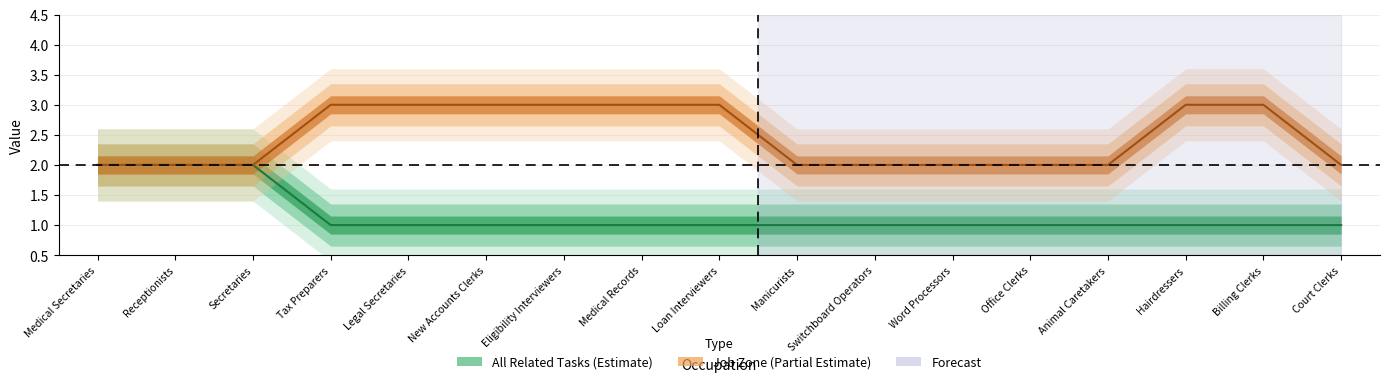

Reading left to right, what are all the values shown in this chart?

All Related Tasks: Medical Secretaries=2	Receptionists=2	Secretaries=2	Tax Preparers=1	Legal Secretaries=1	New Accounts Clerks=1	Eligibility Interviewers=1	Medical Records=1	Loan Interviewers=1	Manicurists=1	Switchboard Operators=1	Word Processors=1	Office Clerks=1	Animal Caretakers=1	Hairdressers=1	Billing Clerks=1	Court Clerks=1
Job Zone: Medical Secretaries=2	Receptionists=2	Secretaries=2	Tax Preparers=3	Legal Secretaries=3	New Accounts Clerks=3	Eligibility Interviewers=3	Medical Records=3	Loan Interviewers=3	Manicurists=2	Switchboard Operators=2	Word Processors=2	Office Clerks=2	Animal Caretakers=2	Hairdressers=3	Billing Clerks=3	Court Clerks=2